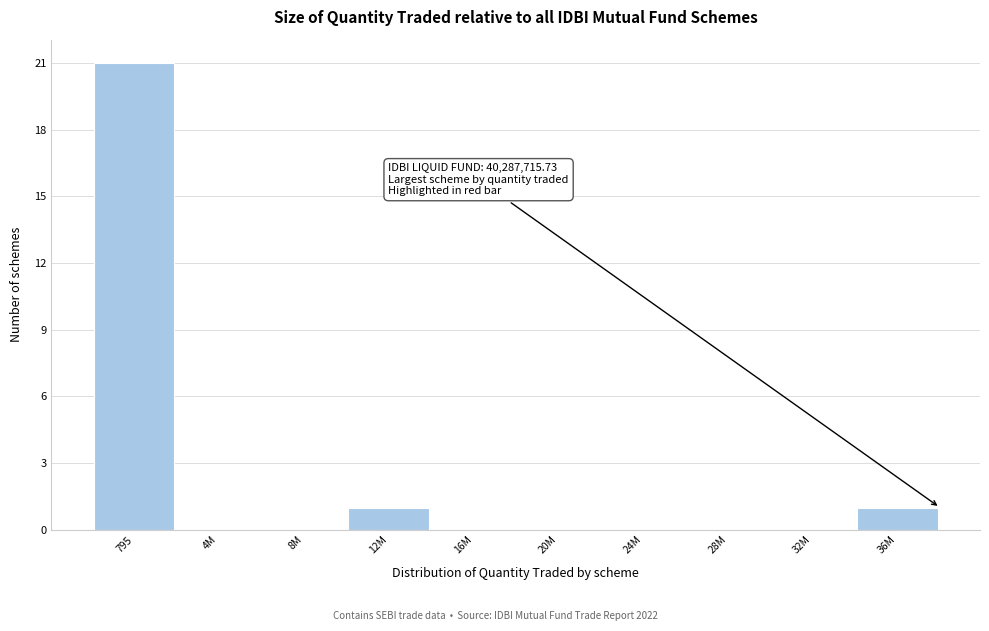

Reading left to right, what are all the values shown in this chart?

795=21	4M=0	8M=0	12M=1	16M=0	20M=0	24M=0	28M=0	32M=0	36M=1